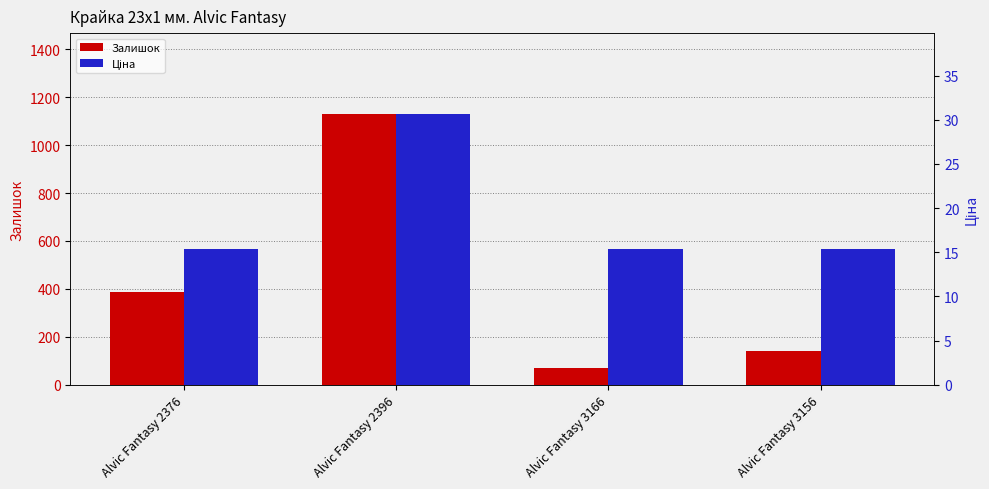

What is the difference between the maximum and second lowest values in the Ціна series?

15.3